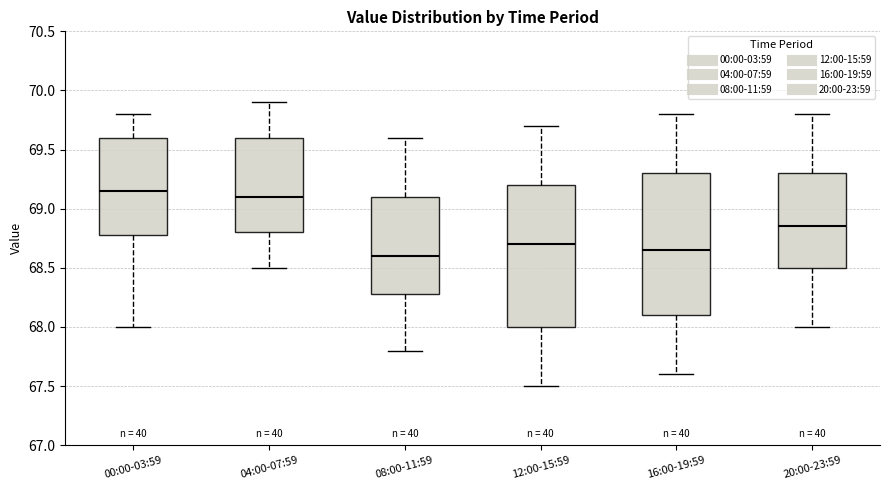

Reading left to right, read every box against the y-axis: the position of its median line, the range the box covers, and the ends of its whiskers. The values are not printed on the chart, so give them approximately, as read against the axis.

00:00-03:59: median 69.15, box 68.80 to 69.60, whiskers 68.00 to 69.80
04:00-07:59: median 69.10, box 68.80 to 69.60, whiskers 68.50 to 69.90
08:00-11:59: median 68.60, box 68.30 to 69.10, whiskers 67.80 to 69.60
12:00-15:59: median 68.70, box 68.00 to 69.20, whiskers 67.50 to 69.70
16:00-19:59: median 68.65, box 68.10 to 69.30, whiskers 67.60 to 69.80
20:00-23:59: median 68.85, box 68.50 to 69.30, whiskers 68.00 to 69.80